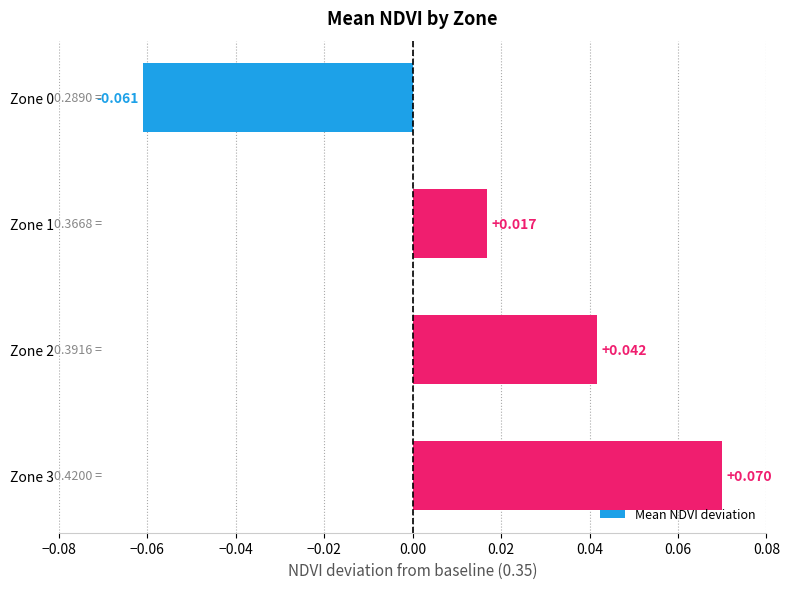

How many values are below zero?

1